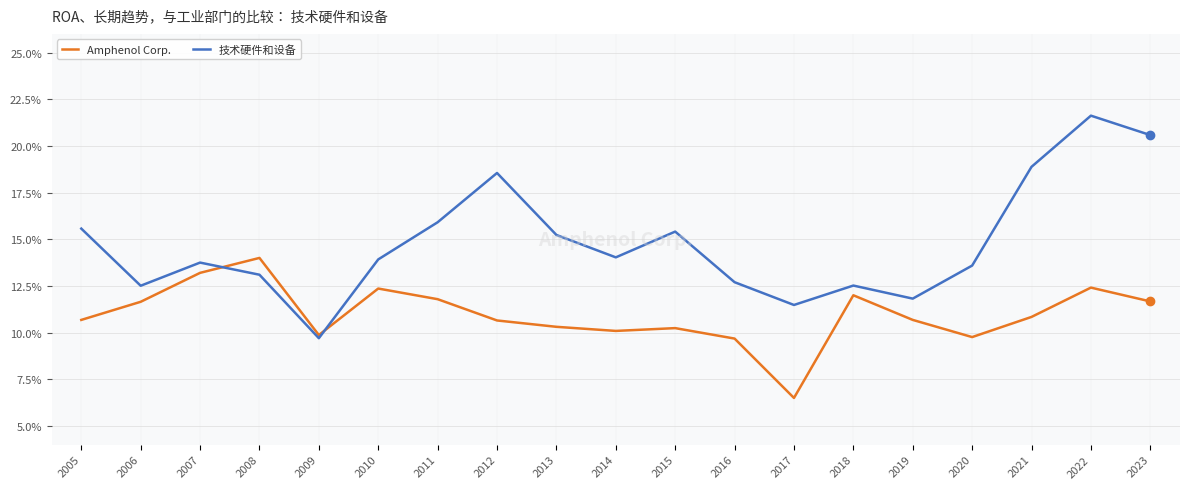

List the series in order of their overall mean, highest first.

技术硬件和设备, Amphenol Corp.